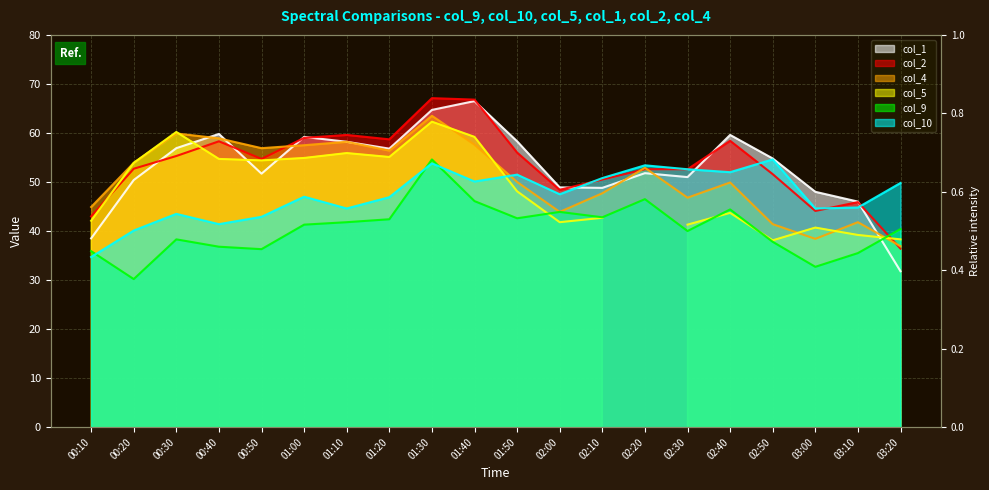

Which has a higher value, 01:10 or 02:50?

01:10